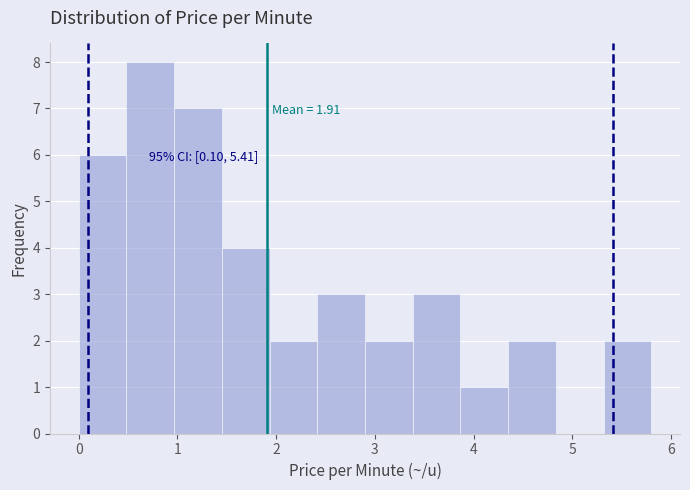

Which range on the x-axis has the tallest bar?

0.5 to 1.0